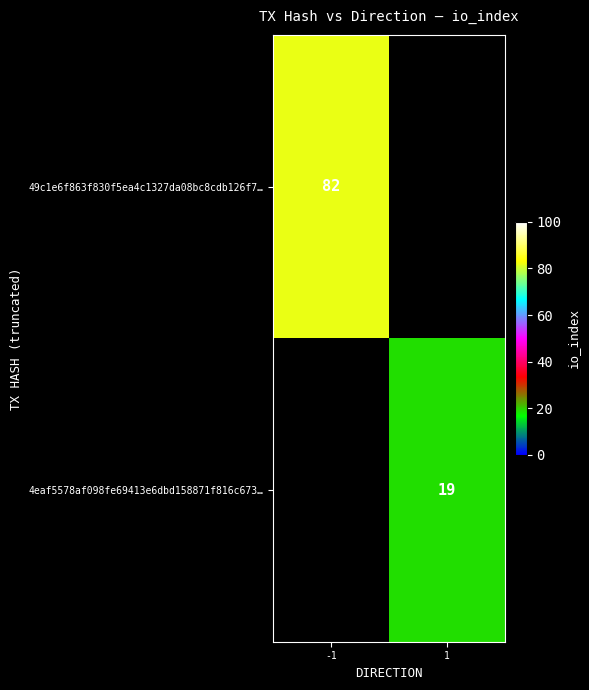

The value of 4eaf5578af098fe69413e6dbd158871f816c673… at 1 is 11.9. True or false?

False